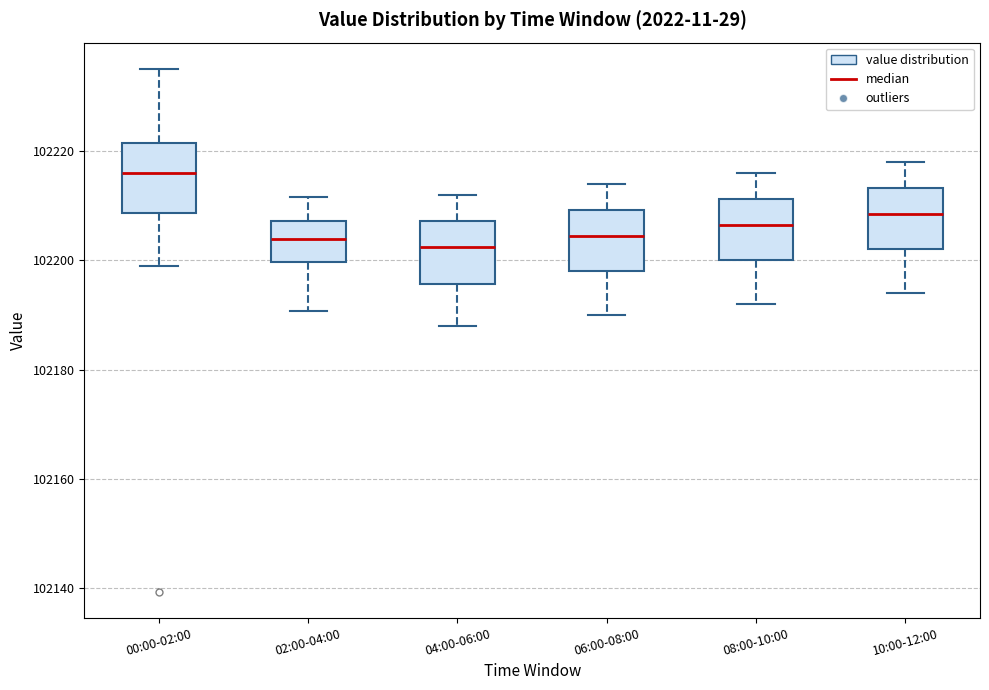

Reading left to right, transcribe this box plot: for each box, give where its median line is, the range the box spans, and where its two whiskers end, as read against the y-axis. The values are not printed on the chart, so give them approximately, as read against the axis.

00:00-02:00: median 102216, box 102208 to 102222, whiskers 102198 to 102236
02:00-04:00: median 102204, box 102200 to 102208, whiskers 102190 to 102212
04:00-06:00: median 102202, box 102196 to 102208, whiskers 102188 to 102212
06:00-08:00: median 102204, box 102198 to 102210, whiskers 102190 to 102214
08:00-10:00: median 102206, box 102200 to 102212, whiskers 102192 to 102216
10:00-12:00: median 102208, box 102202 to 102214, whiskers 102194 to 102218